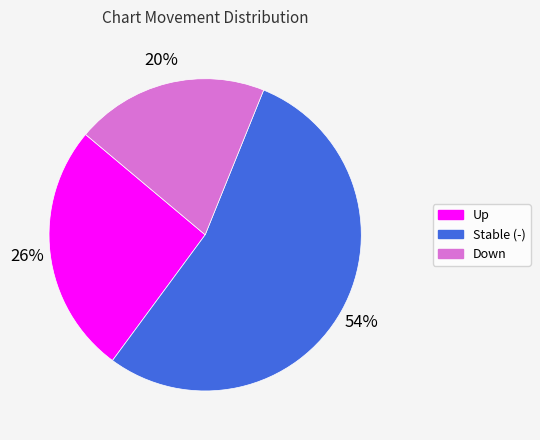

Approximately how many times larger is the value at Down compared to Up?

0.8